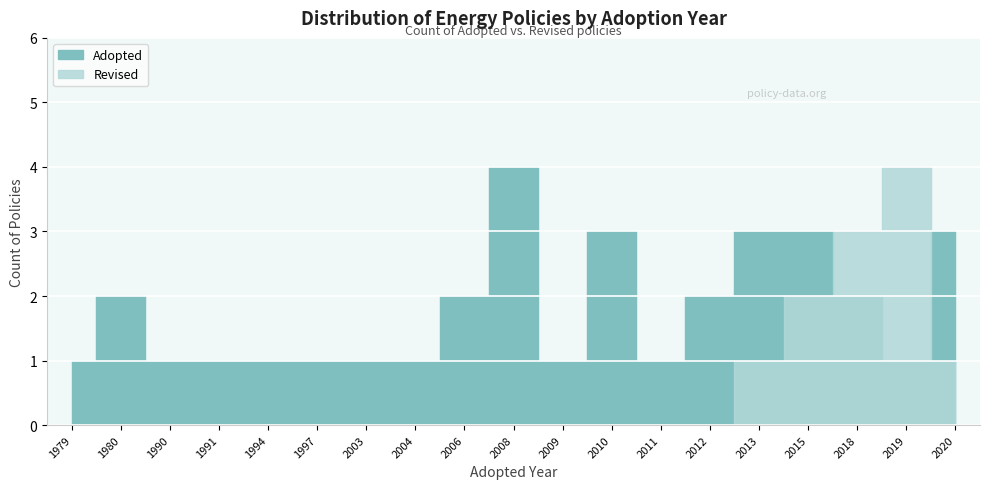

Between 2006 and 2015, which series saw the biggest shift?

Adopted